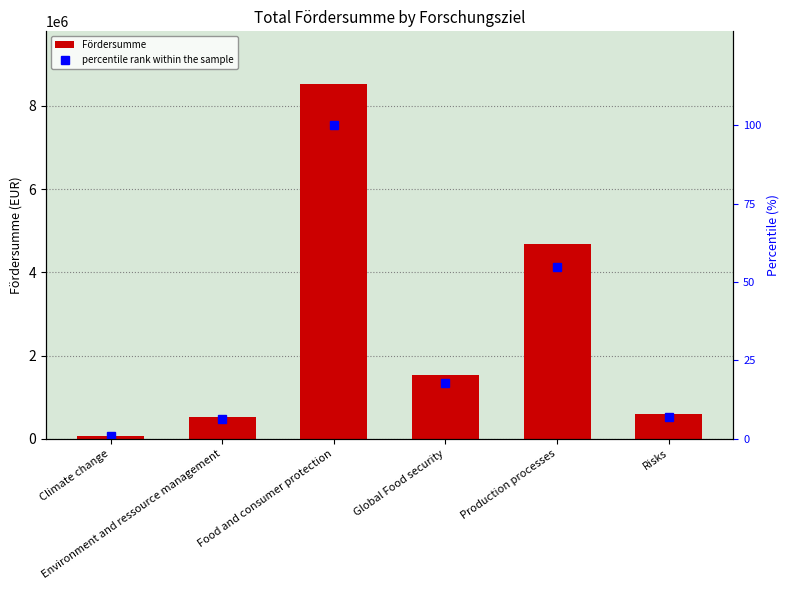

Reading left to right, list all the values displayed in this chart.

Fördersumme: Climate change=78500.0	Environment and ressource management=527029.0	Food and consumer protection=8513029.0	Global Food security=1528065.0	Production processes=4671634.0	Risks=585350.0
percentile rank within the sample: Climate change=0.9	Environment and ressource management=6.2	Food and consumer protection=100.0	Global Food security=17.9	Production processes=54.9	Risks=6.9